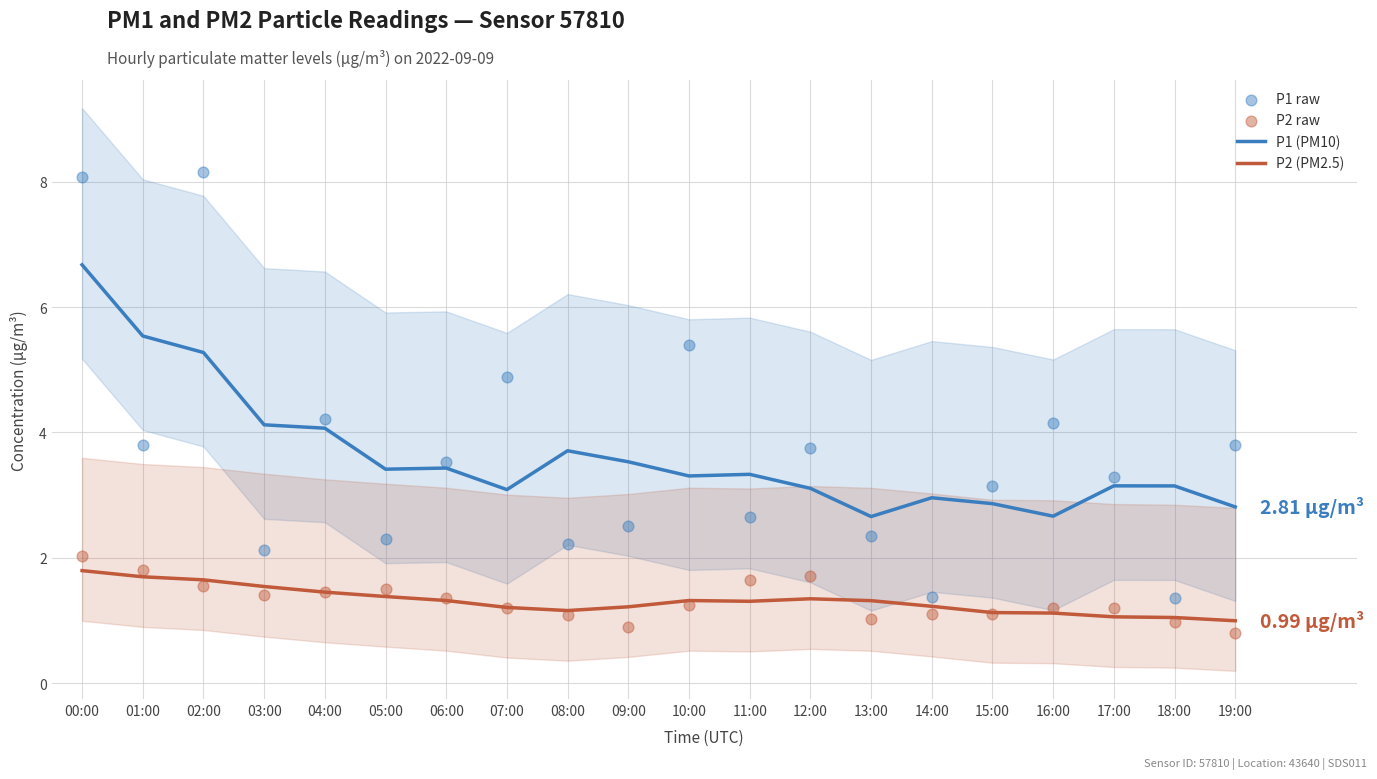

At which category is the sum across all series the highest?

00:00